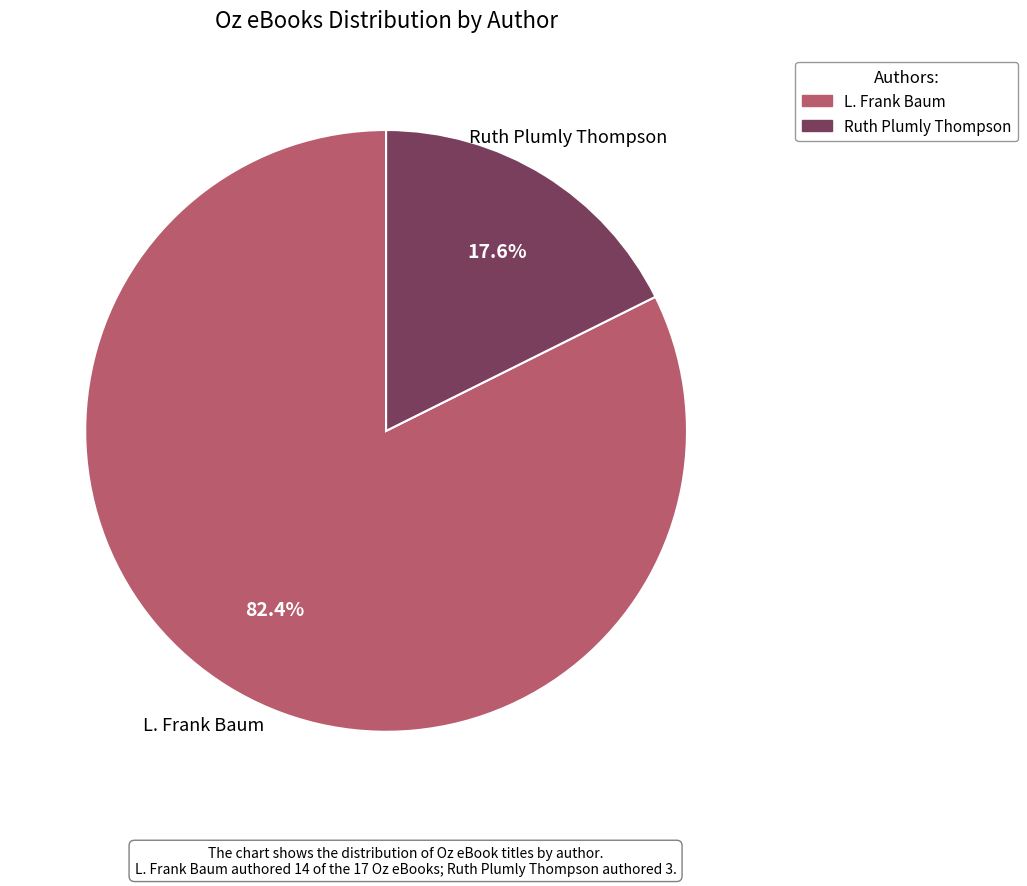

What is the largest slice in the pie chart?

L. Frank Baum